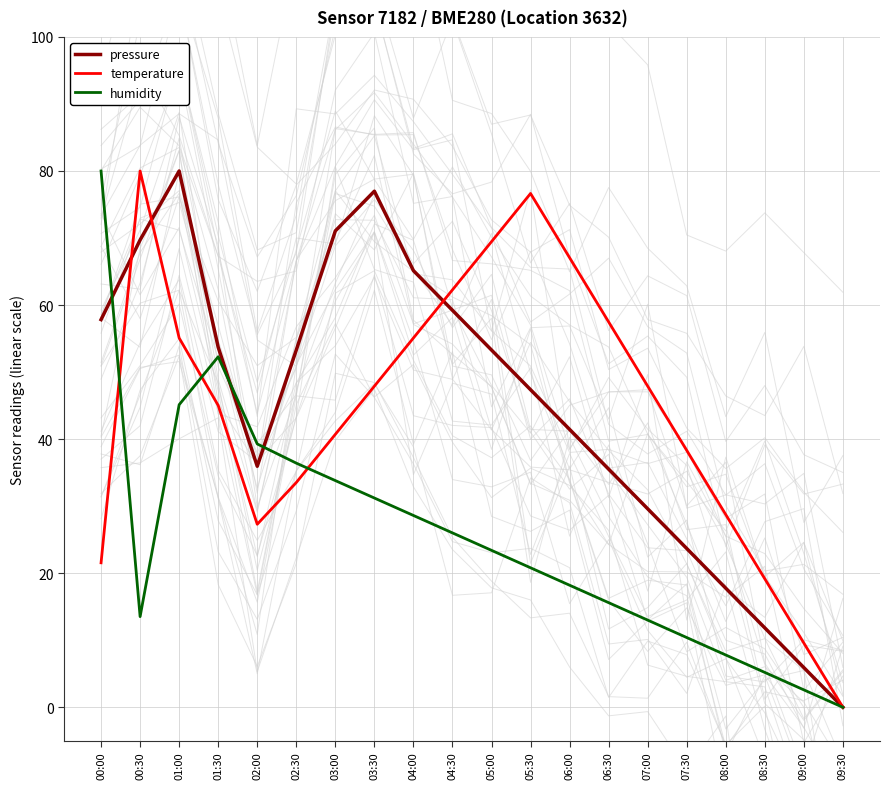

After their last crossing, which series has the higher values: pressure or temperature?

temperature